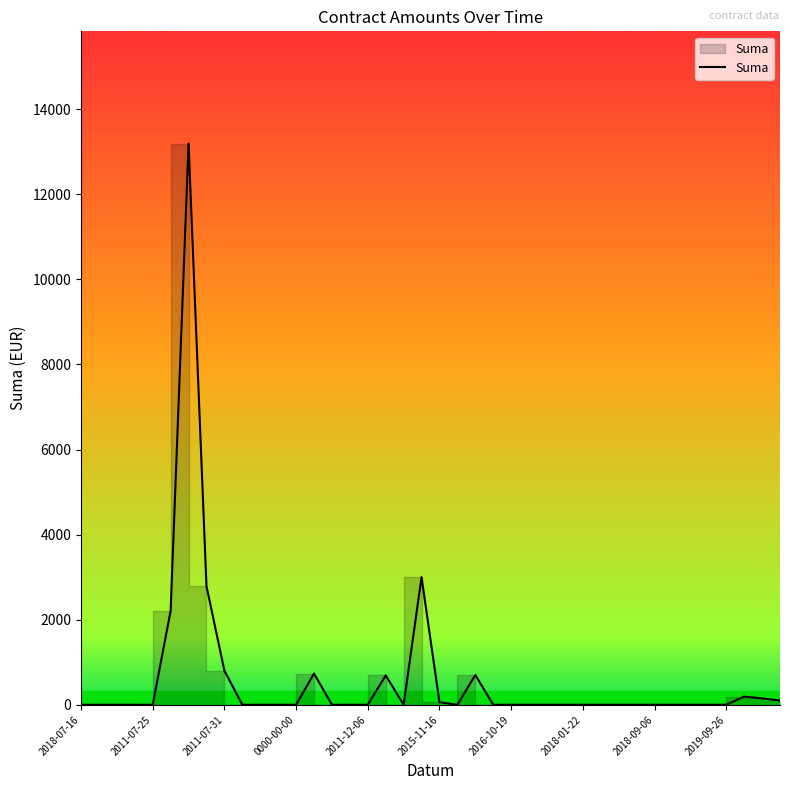

What is the value of the 6th point from the left?

2207.2